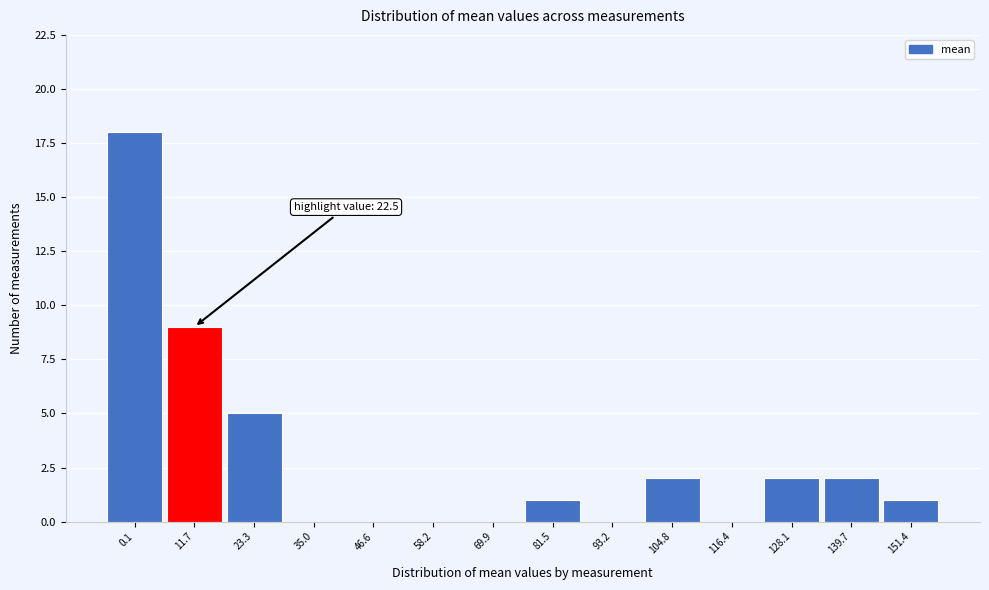

Reading left to right, what are all the values shown in this chart?

0.1=18	11.7=9	23.3=5	35.0=0	46.6=0	58.2=0	69.9=0	81.5=1	93.2=0	104.8=2	116.4=0	128.1=2	139.7=2	151.4=1